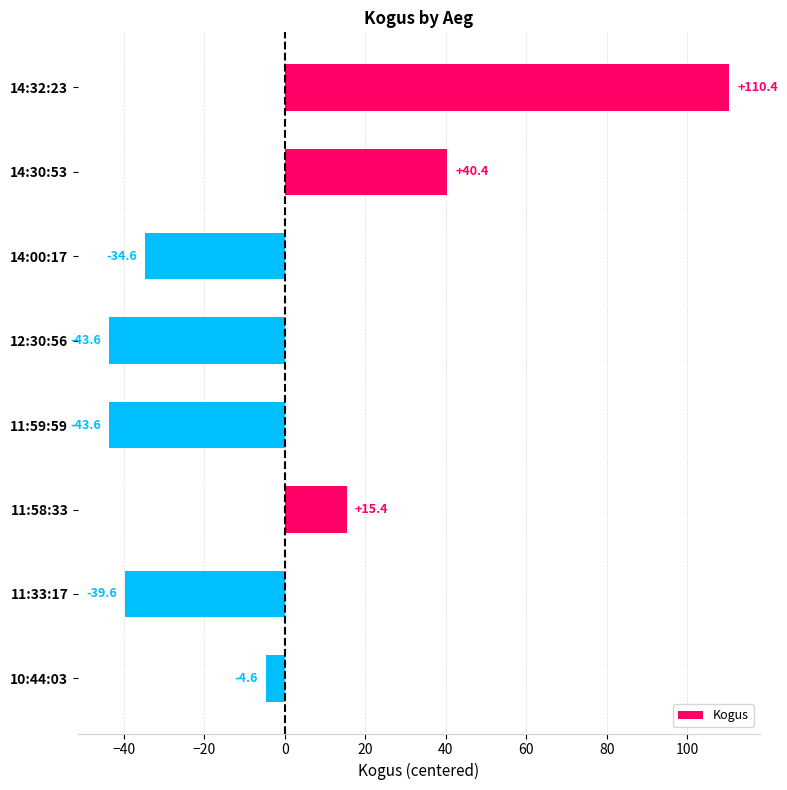

How many values are below zero?

5